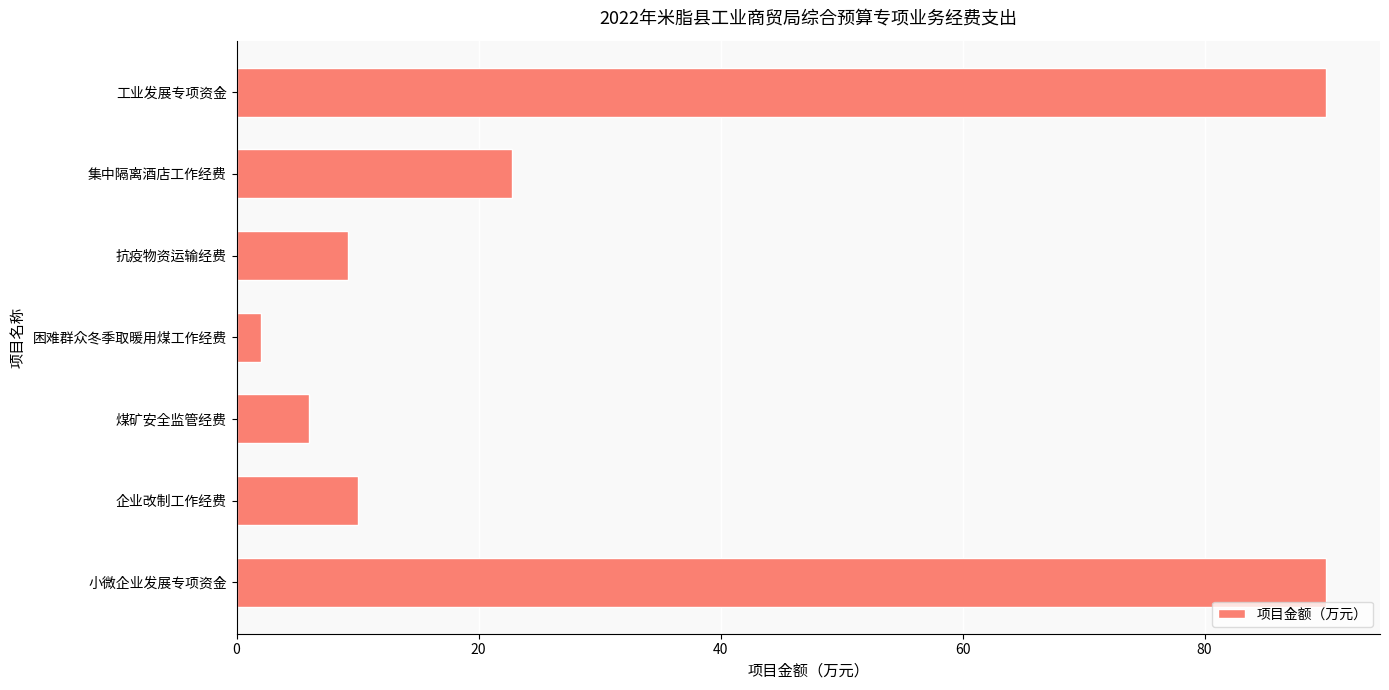

The chart shows a value of 10.5 at 煤矿安全监管经费. True or false?

False